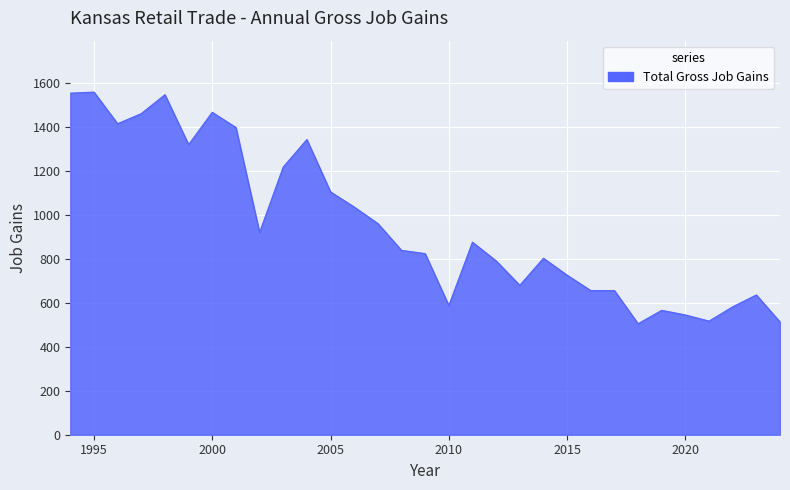

What is the greatest value displayed?

1559